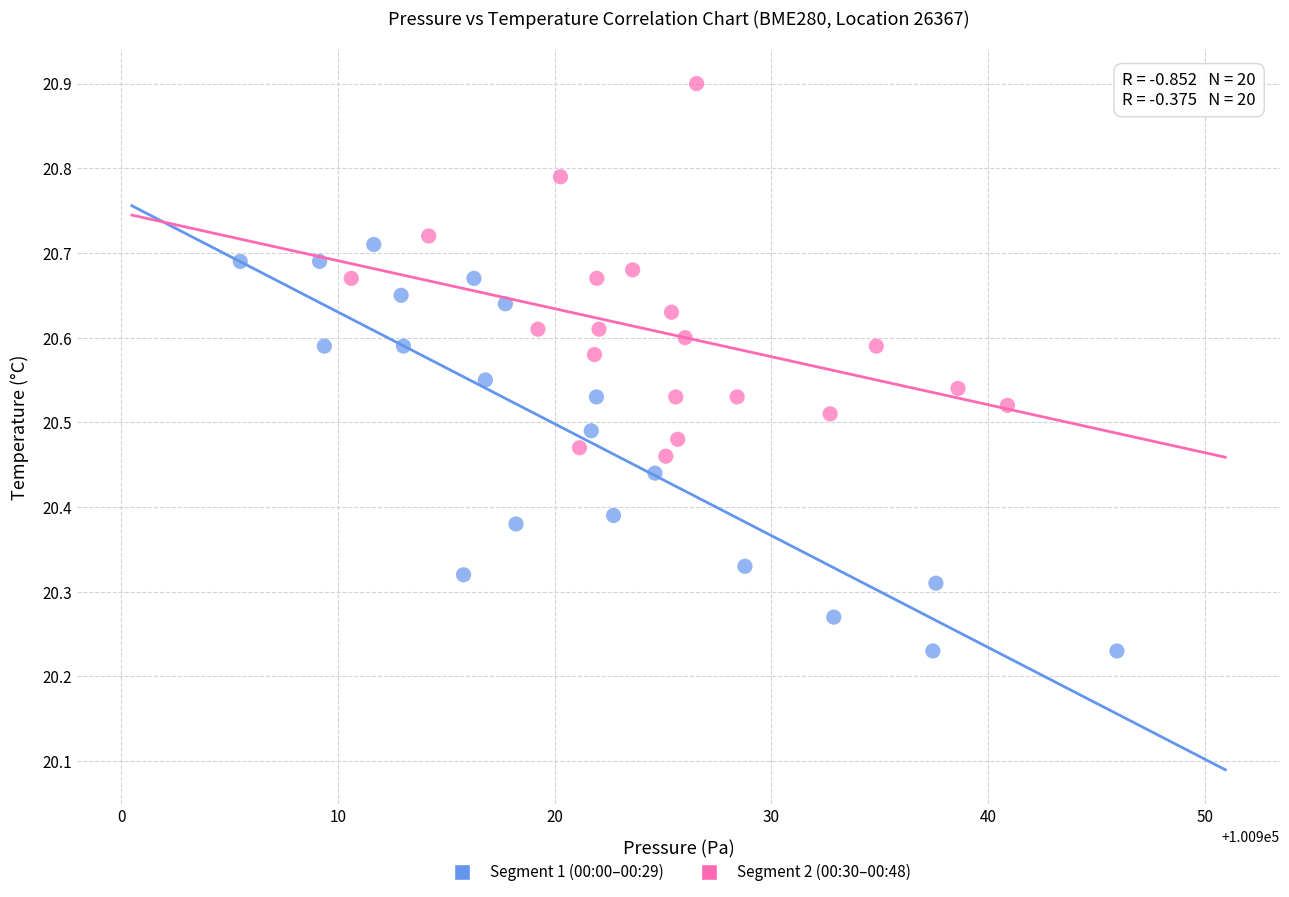

Which series contains the lowest Y value?

Segment 1 (00:00–00:29)